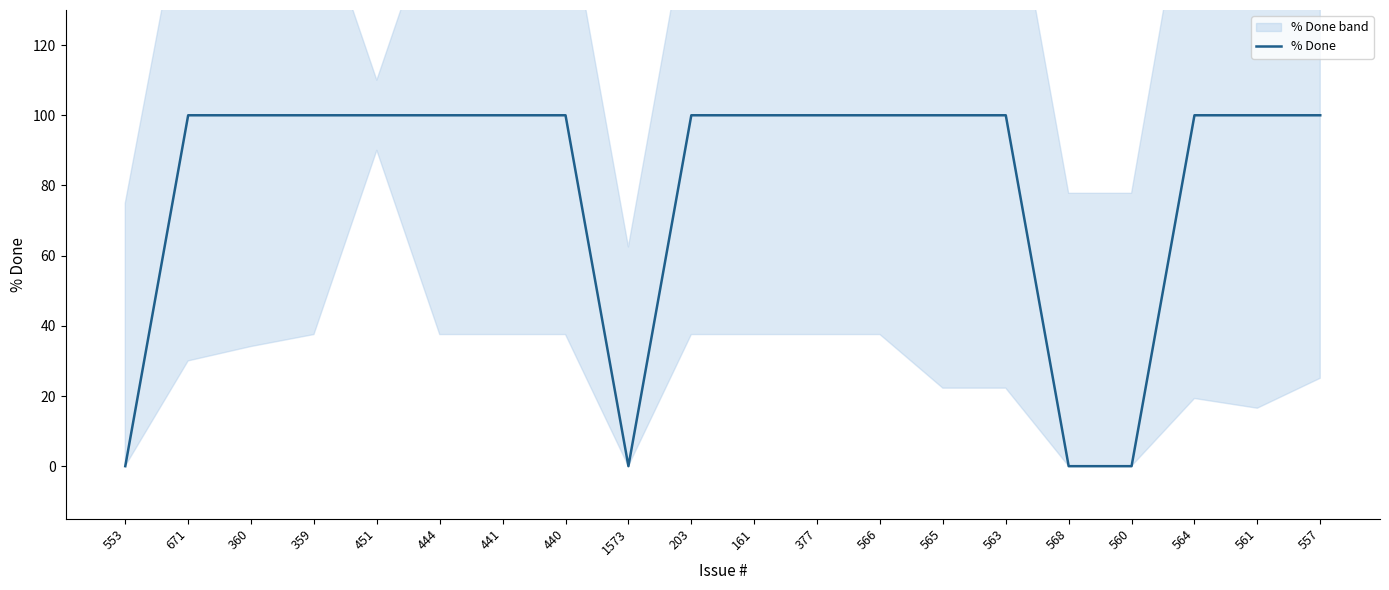

What is the difference between the values at 203 and 560?

100